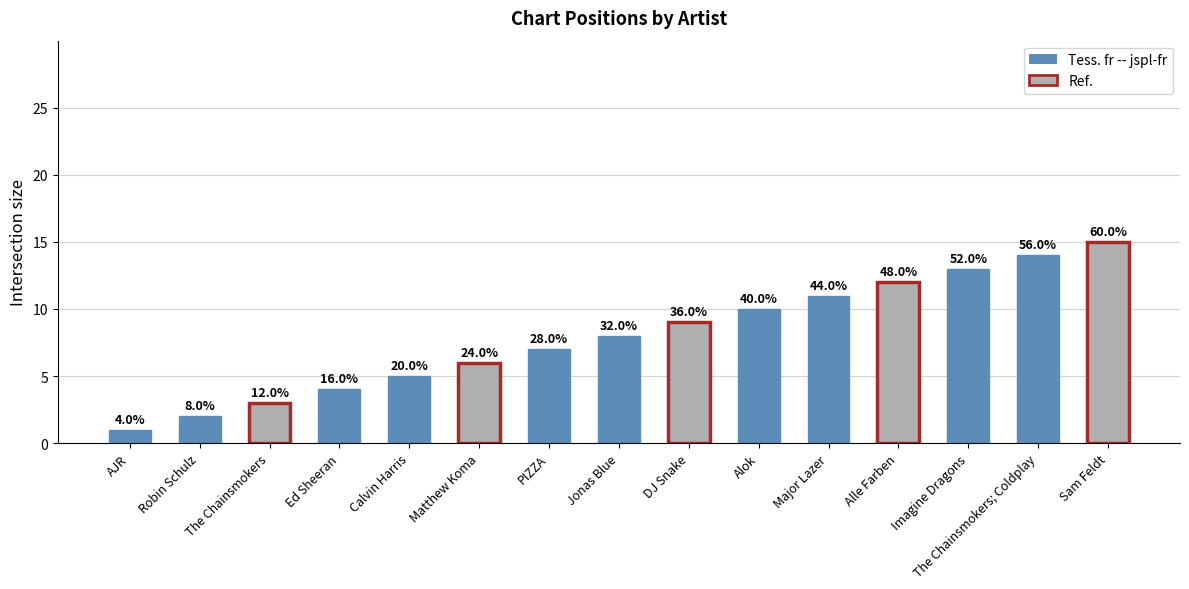

Reading right to left, list all the values displayed in this chart.

15	14	13	12	11	10	9	8	7	6	5	4	3	2	1